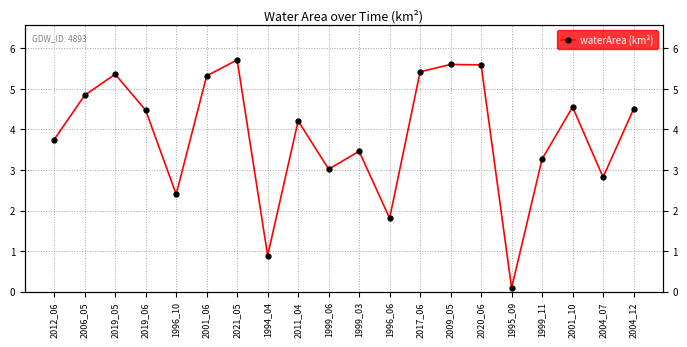

How many points are lower than both their immediate neighbors (excluding endpoints)?

6